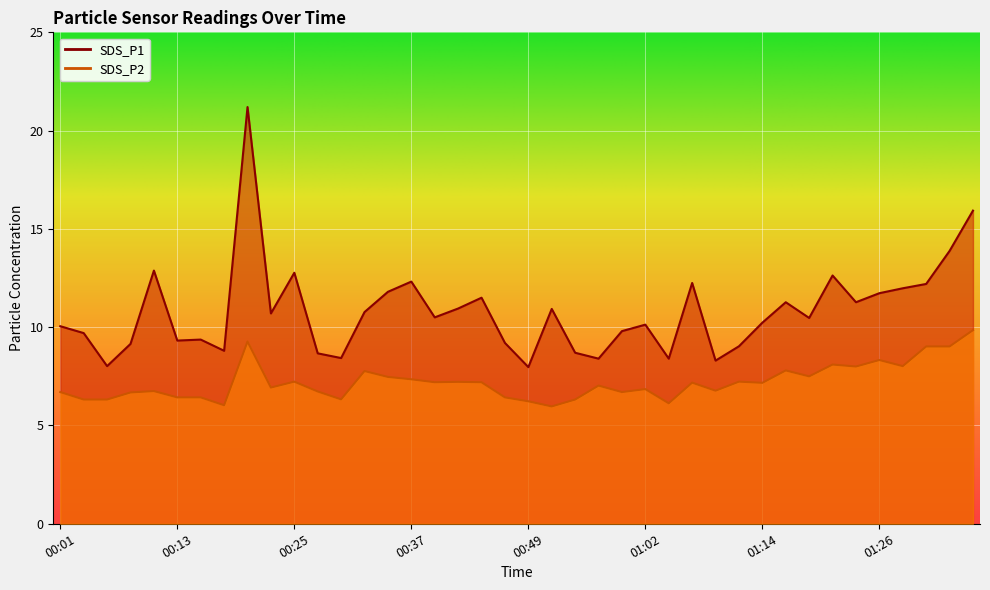

The value of SDS_P2 at 00:18 is 6.0. True or false?

True